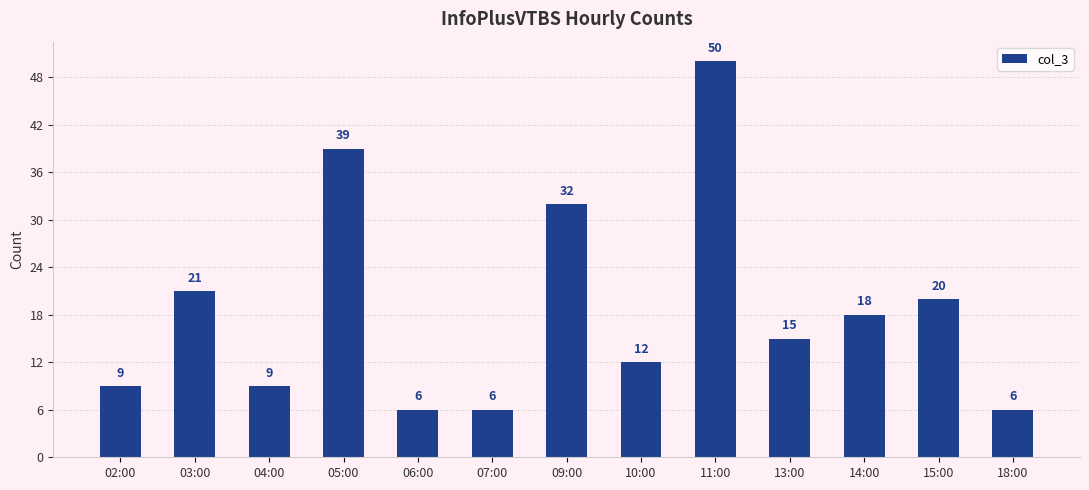

Reading left to right, list all the values displayed in this chart.

9	21	9	39	6	6	32	12	50	15	18	20	6